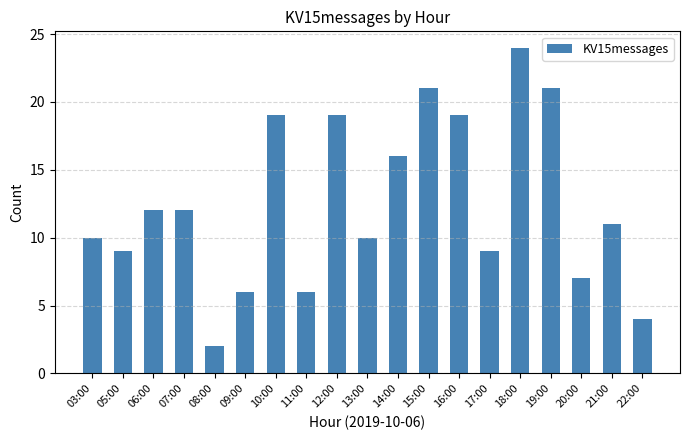

What is the value of the 18th bar from the left?

11